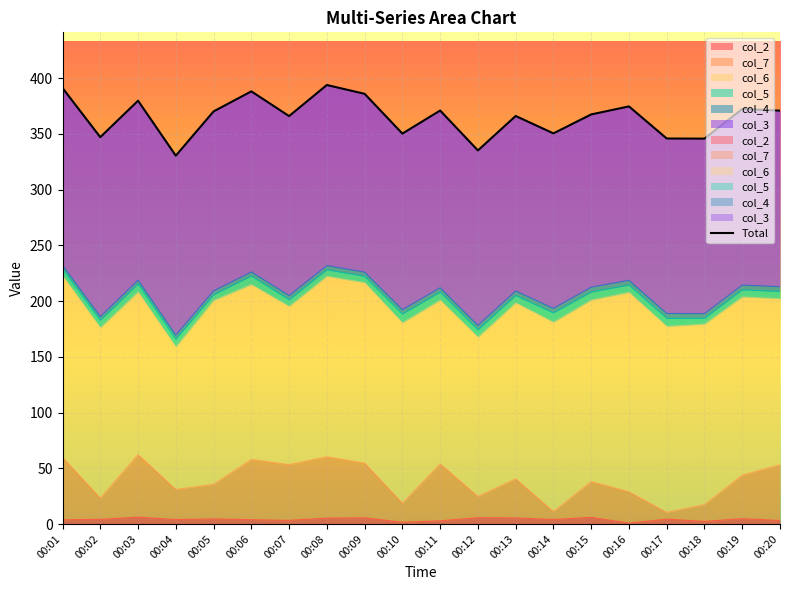

What is the value of the 3rd point from the left?

379.8